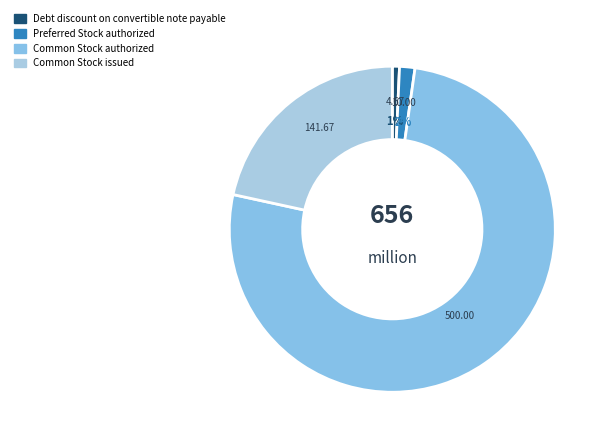

What percentage do Common Stock authorized and Preferred Stock authorized together represent?

77.7%